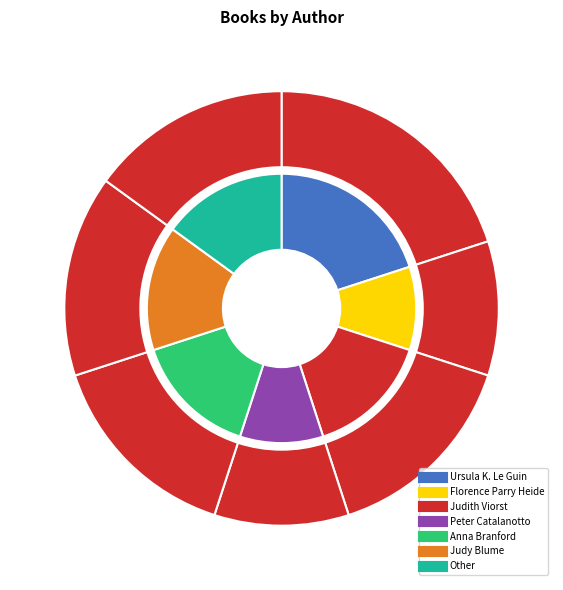

Count the number of slices in the pie.

7